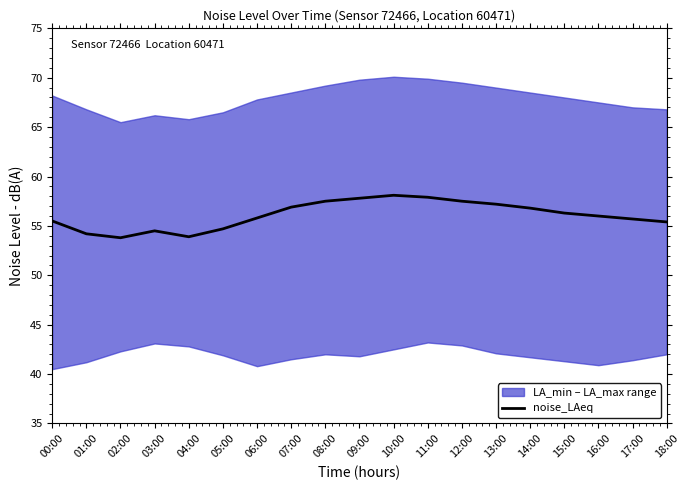

Does the chart display data point markers on the line(s)?

No